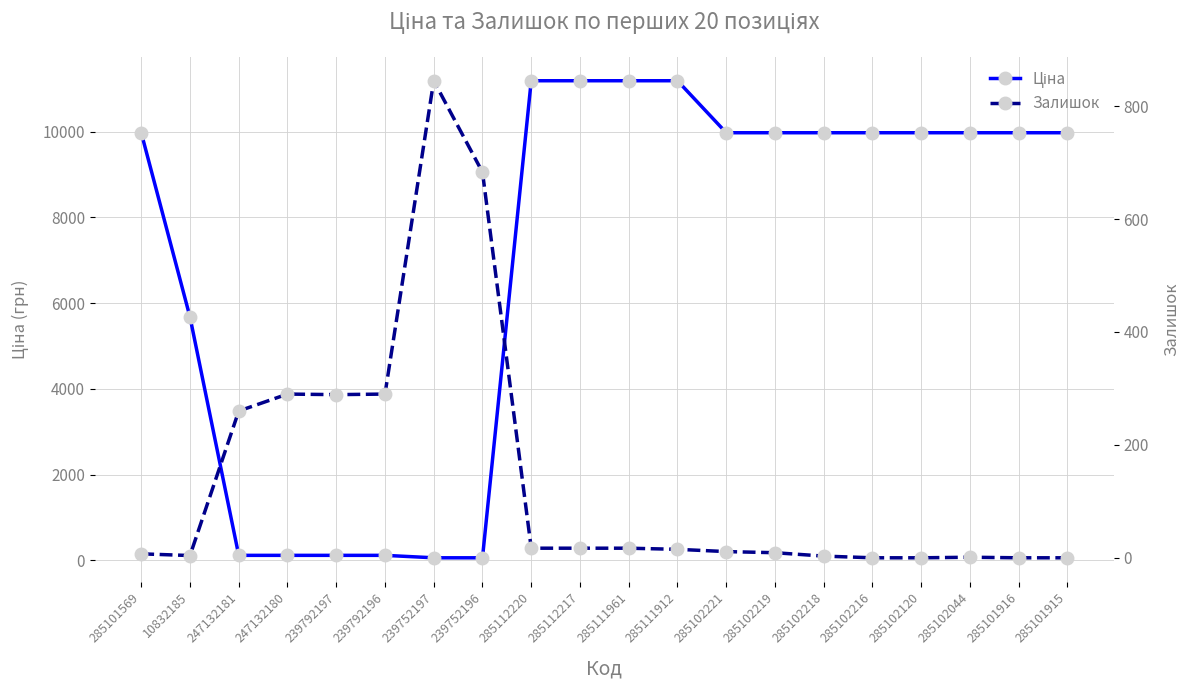

What is the total value across all series at 239752196?

740.0